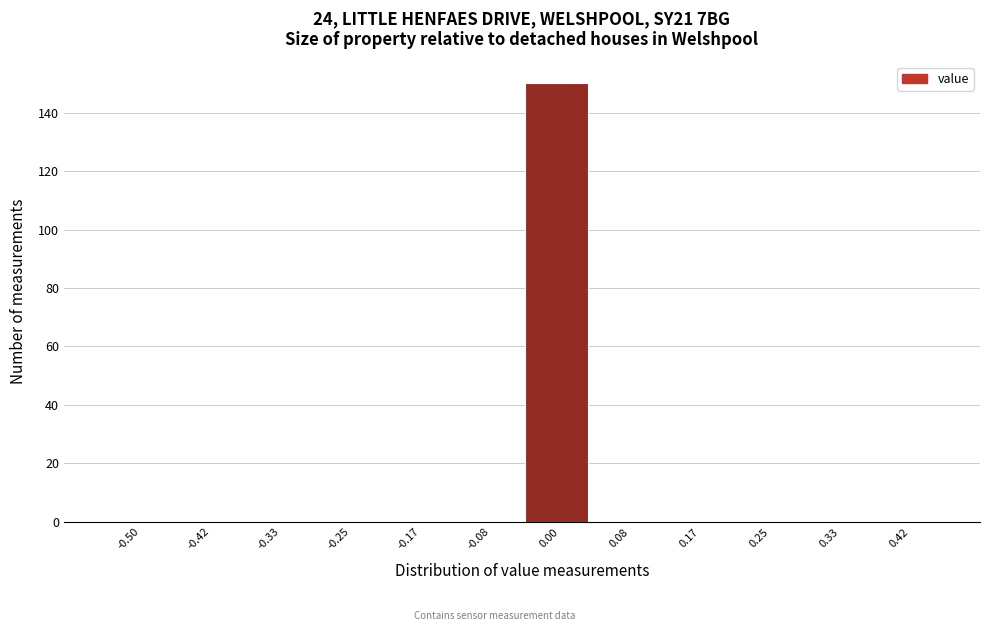

Reading left to right, transcribe all the data shown in this chart.

-0.50=0	-0.42=0	-0.33=0	-0.25=0	-0.17=0	-0.08=0	0.00=150	0.08=0	0.17=0	0.25=0	0.33=0	0.42=0